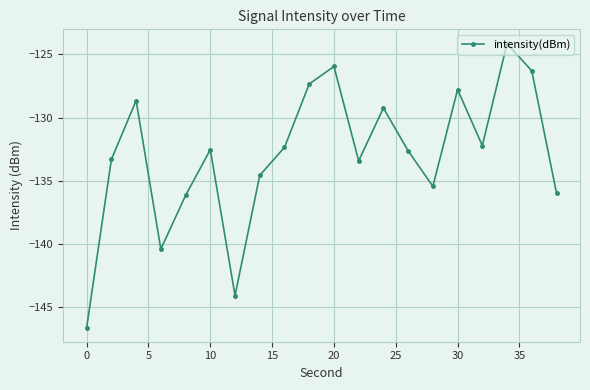

What is the difference between the second highest and minimum values?

20.7